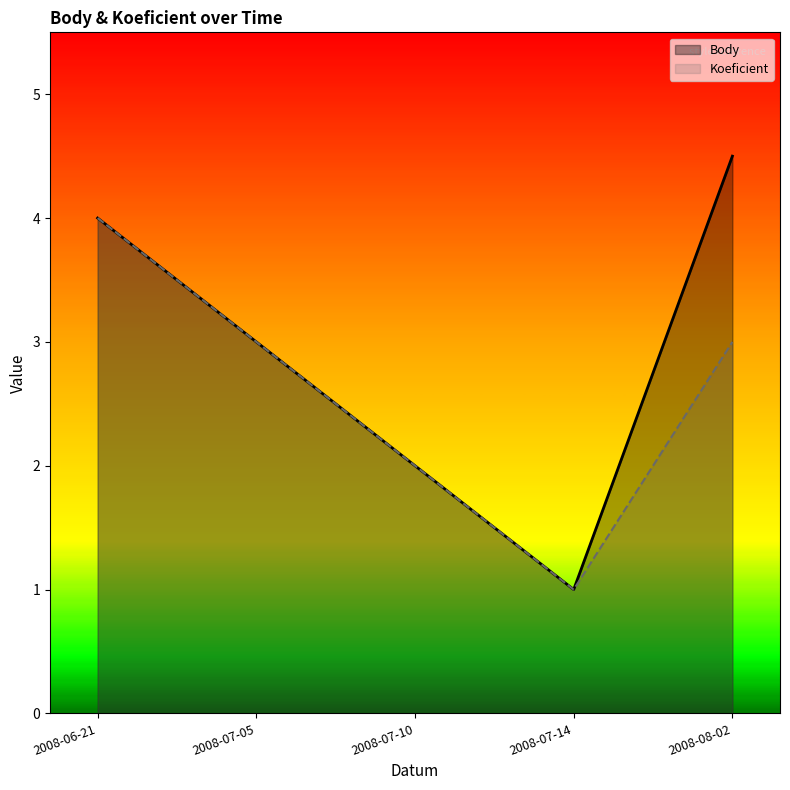

List the labels in order of Body value, largest first.

2008-08-02, 2008-06-21, 2008-07-05, 2008-07-10, 2008-07-14